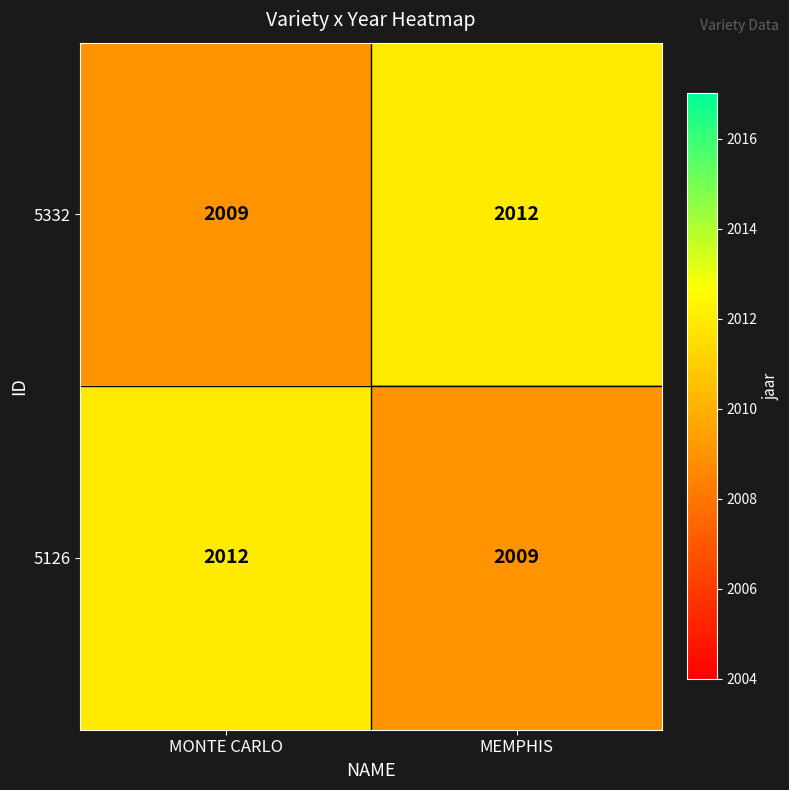

Reading left to right, what are all the values shown in this chart?

5332: MONTE CARLO=2009	MEMPHIS=2012
5126: MONTE CARLO=2012	MEMPHIS=2009